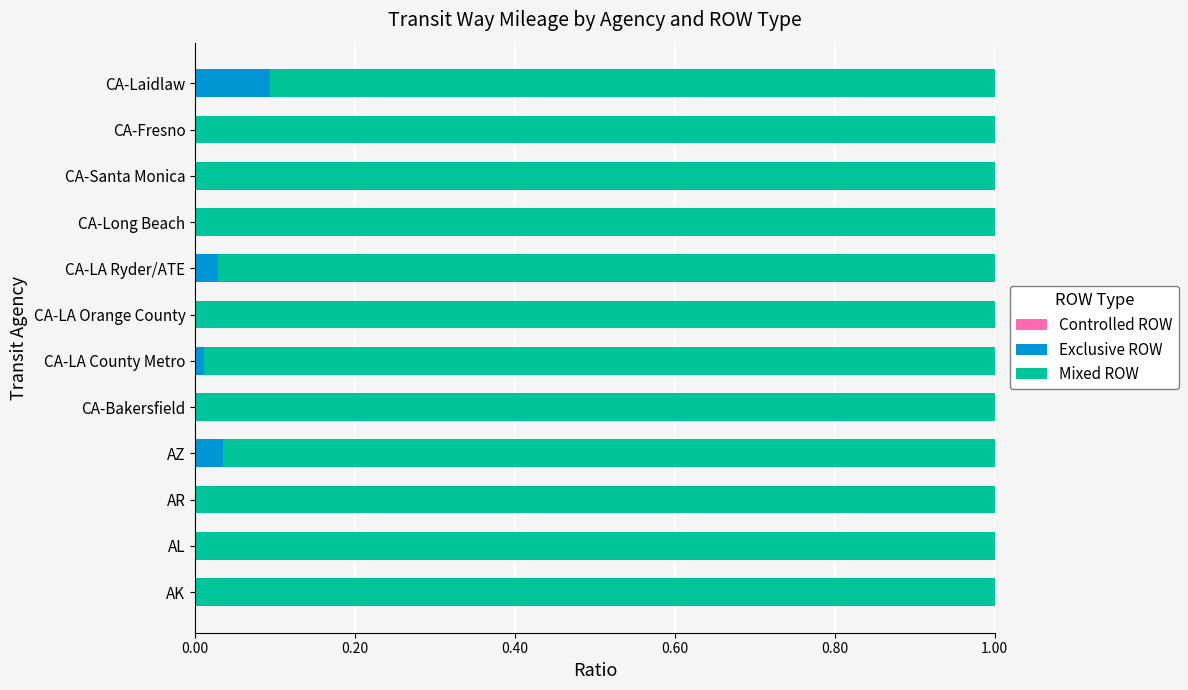

Count the number of data series in this chart.

3